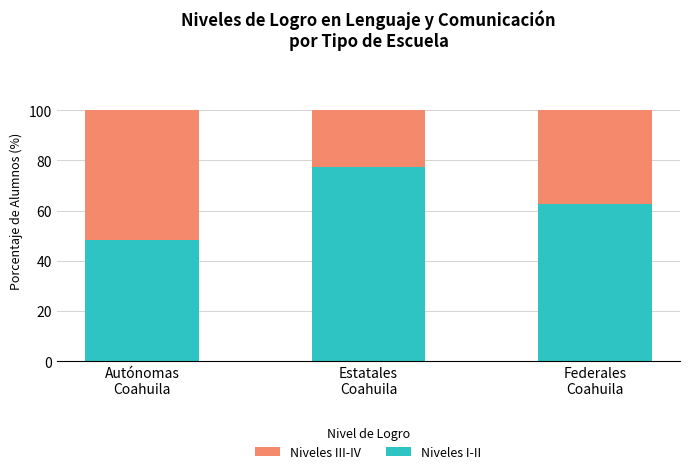

What is the sum of all Niveles I-II values?

188.4